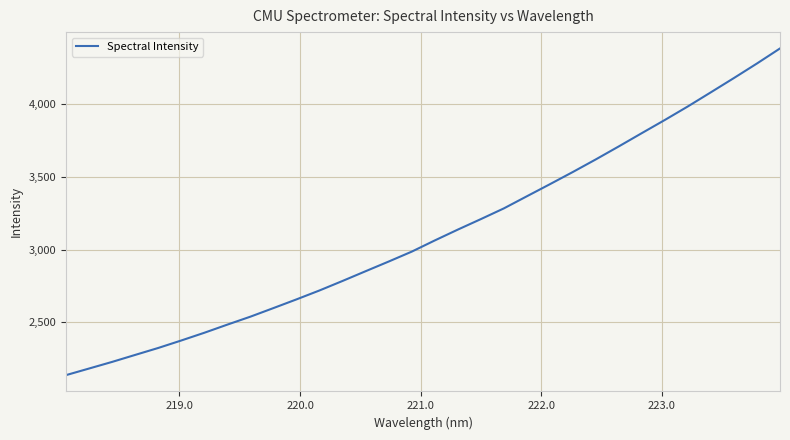

What is the greatest value displayed?

4386.1